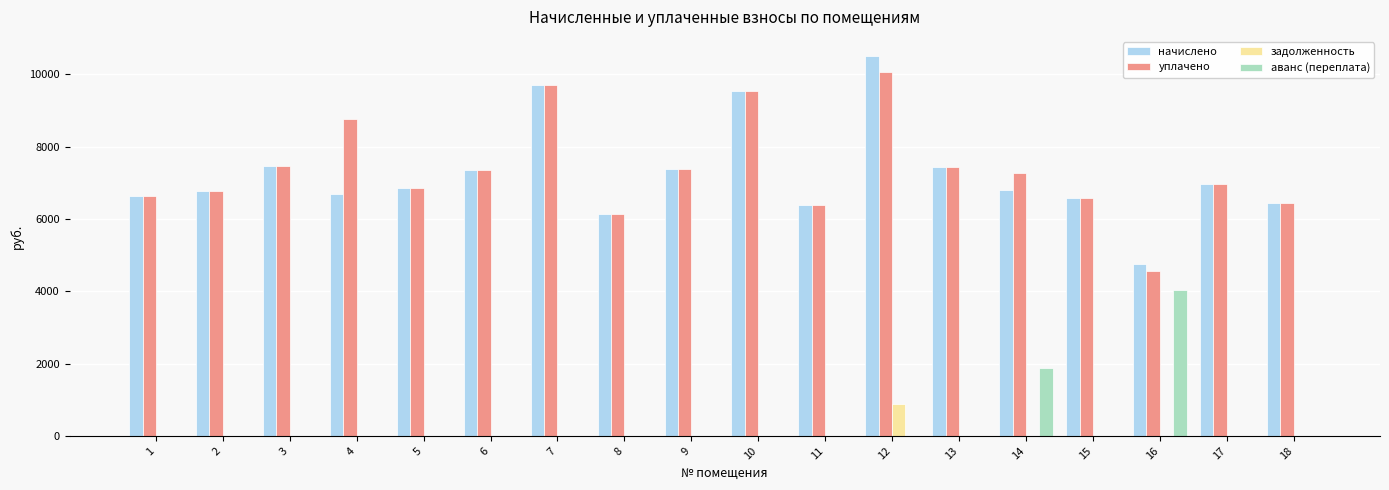

Which series changed the most between 11 and 12?

начислено